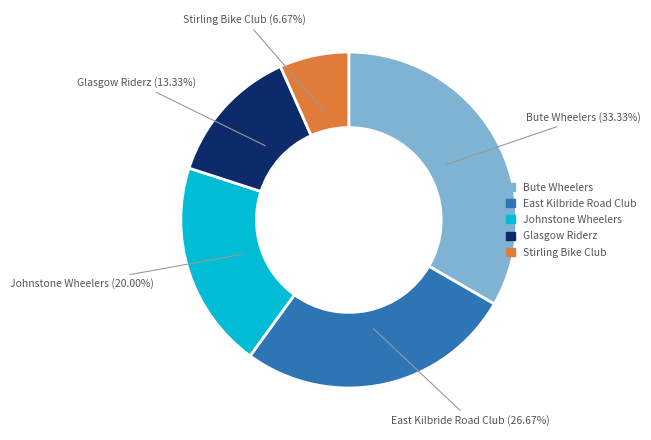

Which has a higher value, Stirling Bike Club or Johnstone Wheelers?

Johnstone Wheelers